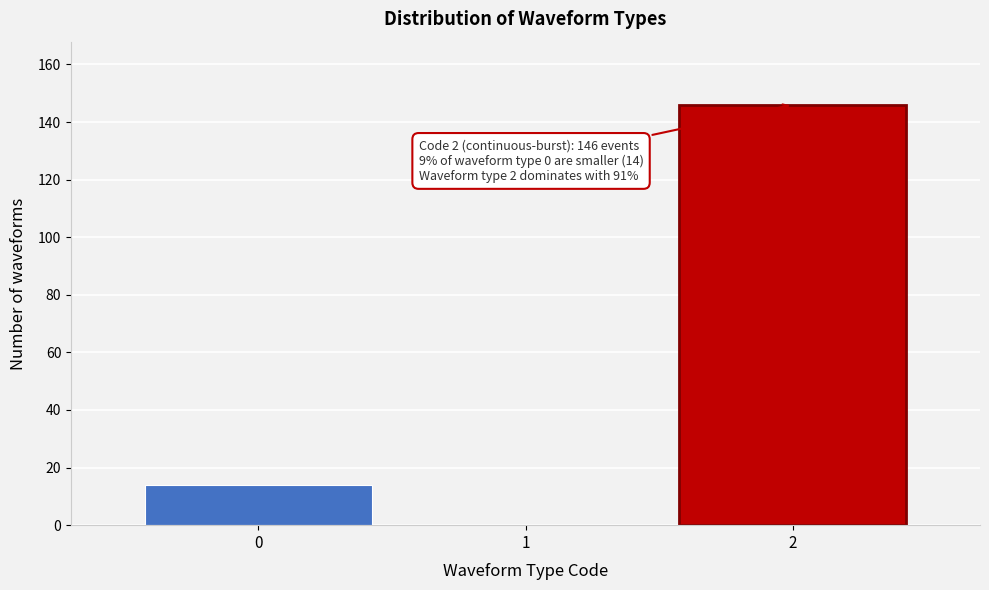

Reading left to right, what are all the values shown in this chart?

0=14	1=0	2=146